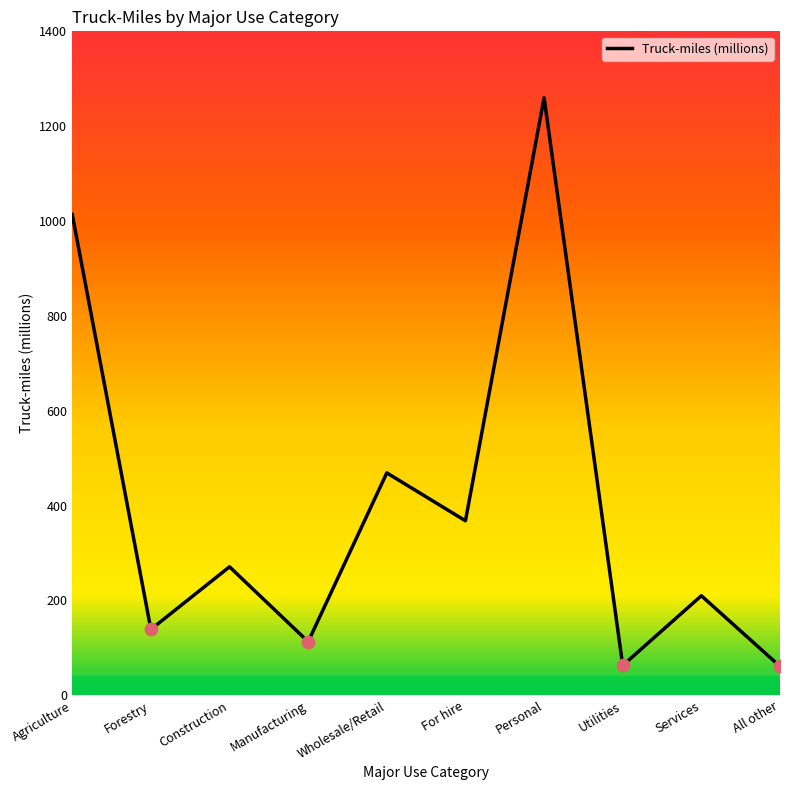

Between All other and For hire, which is larger?

For hire